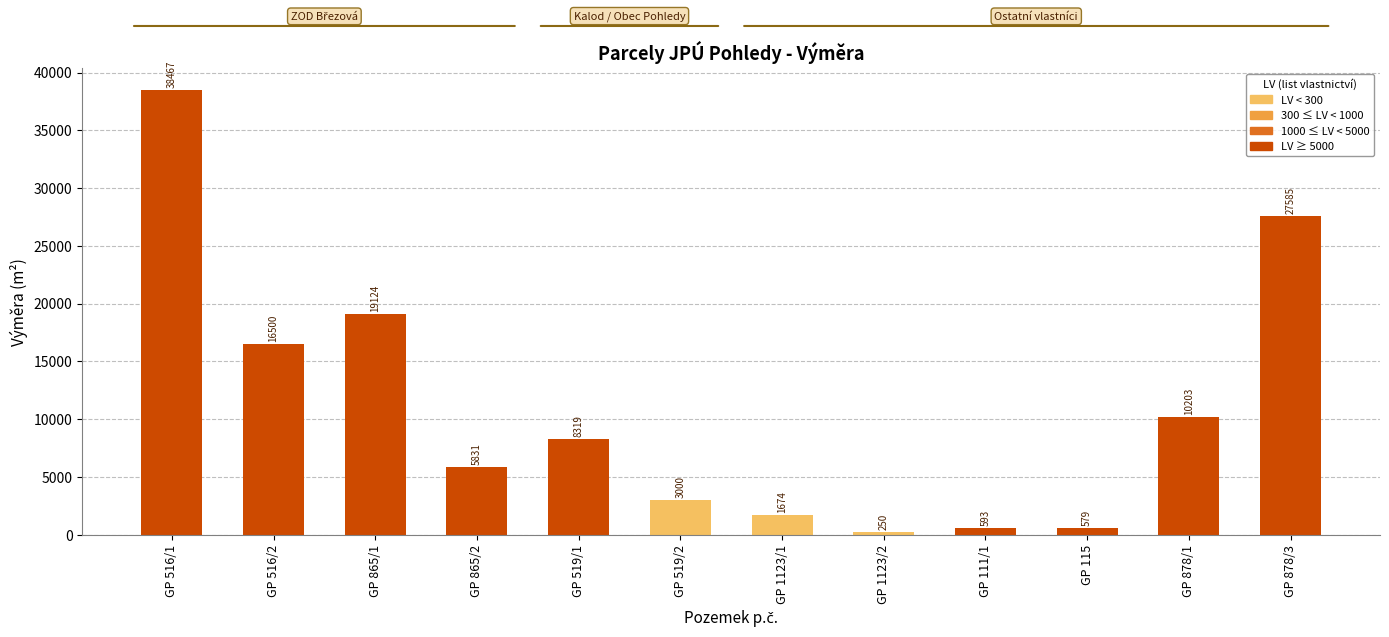

Reading left to right, what are all the values shown in this chart?

GP 516/1=38467	GP 516/2=16500	GP 865/1=19124	GP 865/2=5831	GP 519/1=8319	GP 519/2=3000	GP 1123/1=1674	GP 1123/2=250	GP 111/1=593	GP 115=579	GP 878/1=10203	GP 878/3=27585